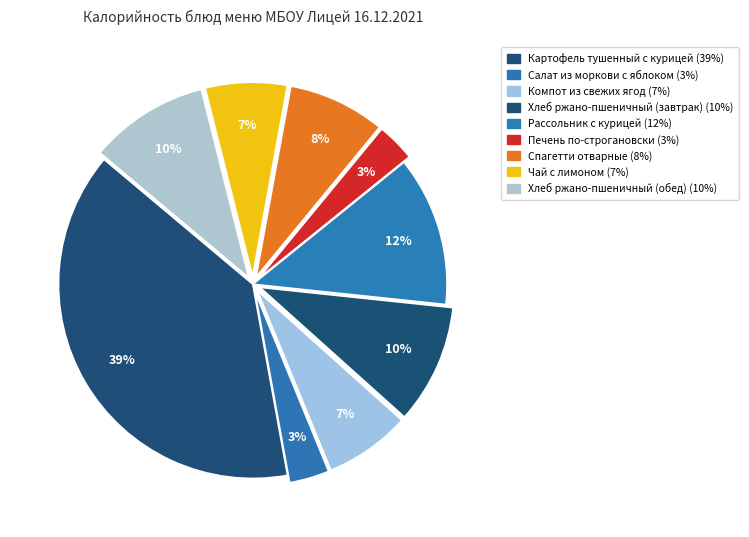

Which category has the biggest portion of the pie?

Картофель тушенный с курицей